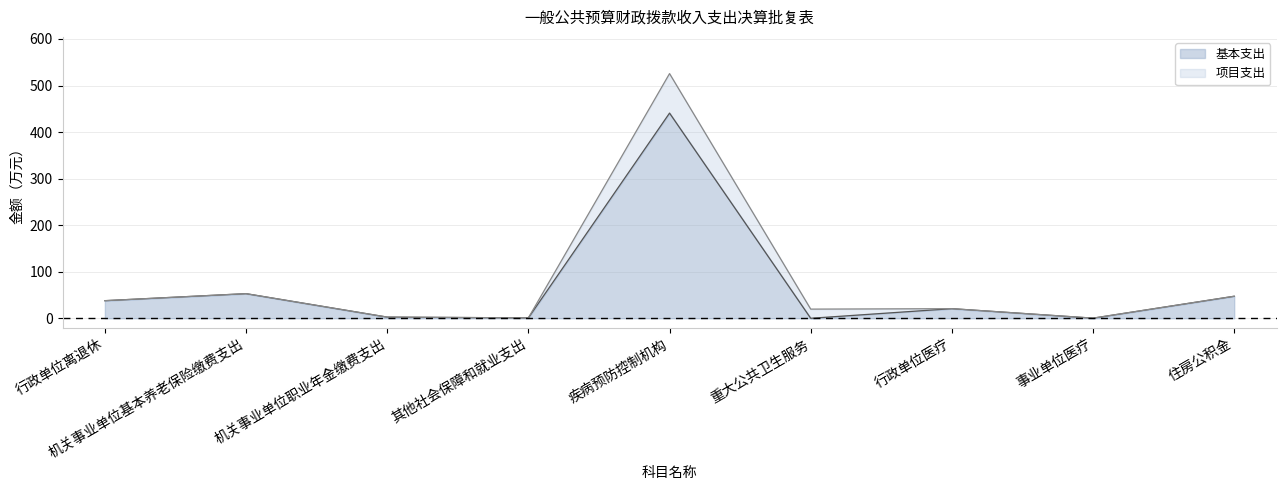

The value at 机关事业单位职业年金缴费支出 is 0.6. True or false?

False